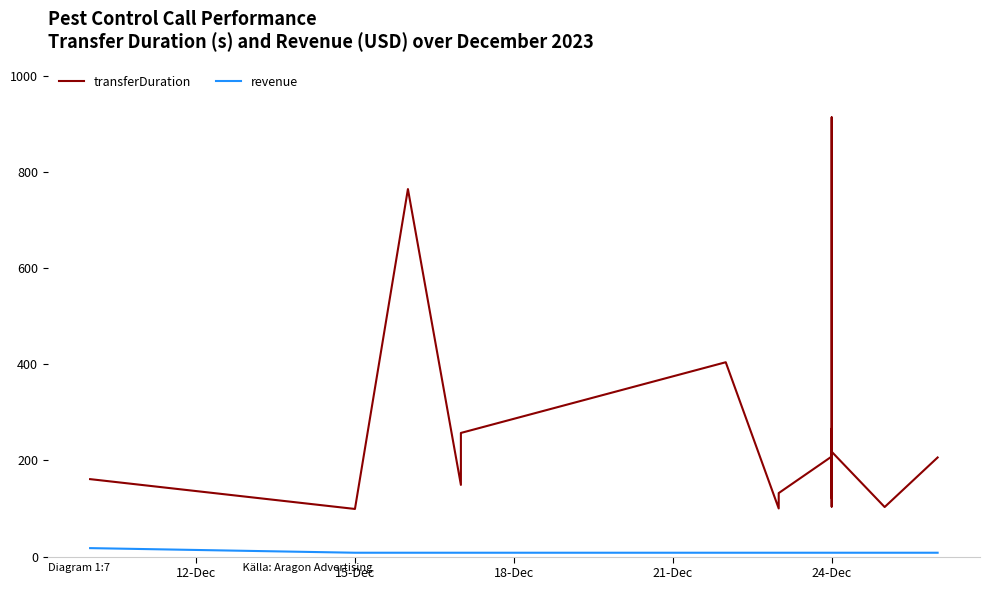

What are all the series names shown in the legend?

transferDuration, revenue